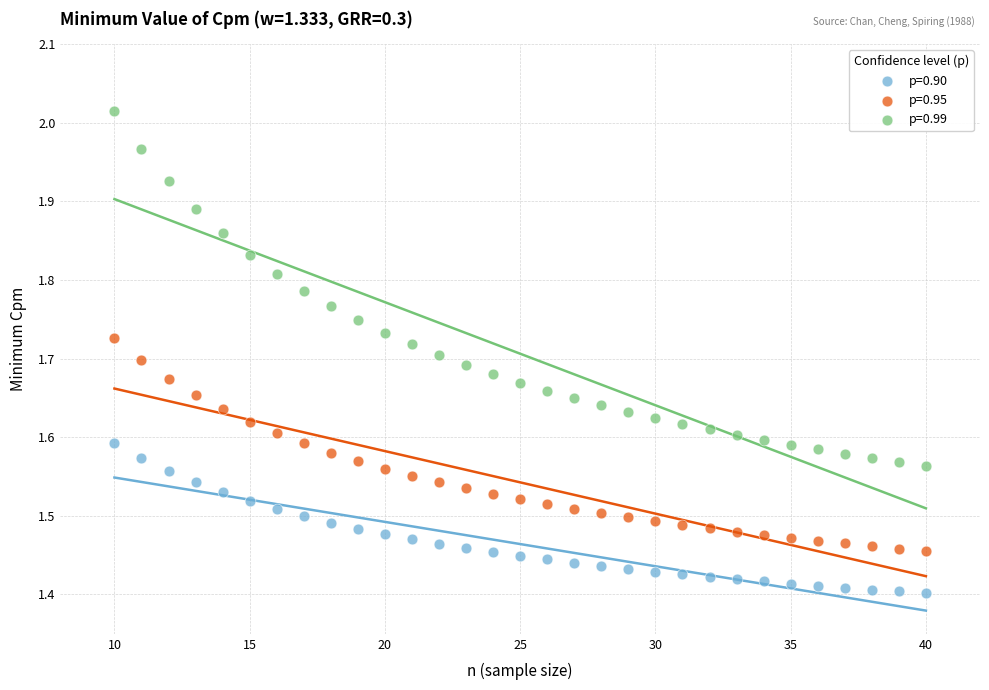

Across all data points, what is the range of Y values (max minus min)?

0.6